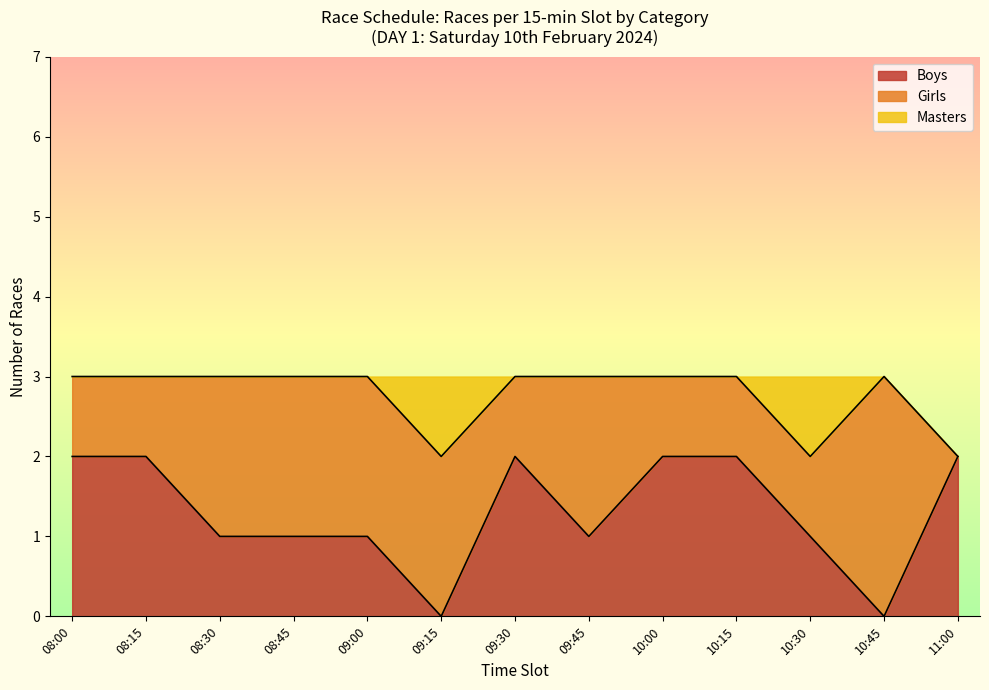

True or false: Boys has a value of 2 at 11:00.

True